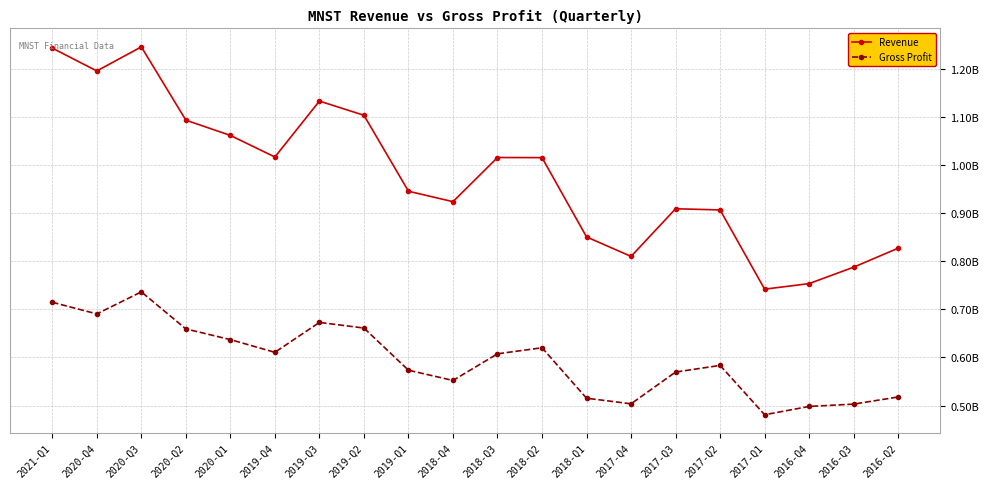

Rank the series at 2017-Q2 from highest to lowest value.

Revenue, Gross Profit